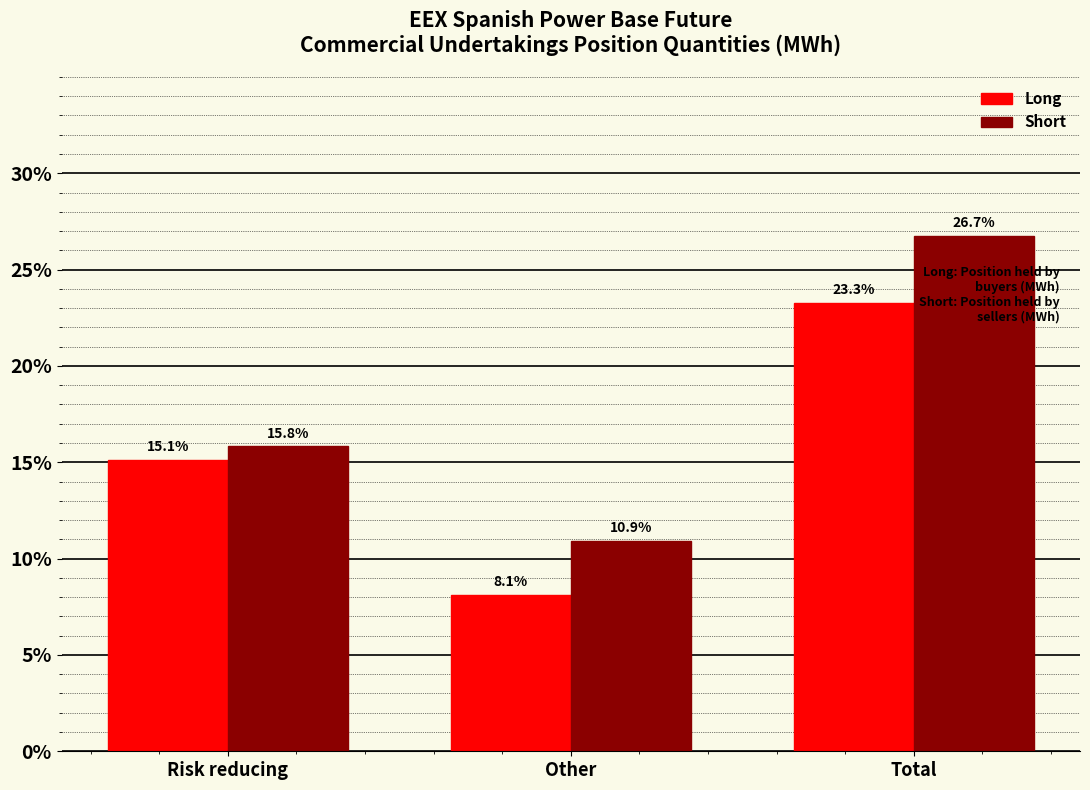

Reading right to left, what are all the values shown in this chart?

Long: 23.3	8.1	15.1
Short: 26.7	10.9	15.8